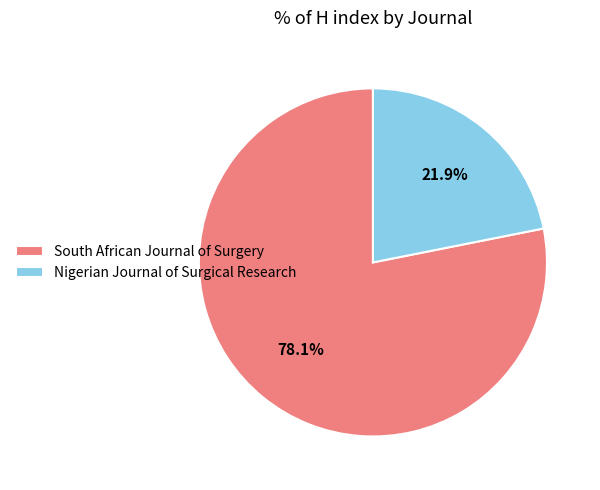

To the nearest percent, what is the combined percentage of South African Journal of Surgery and Nigerian Journal of Surgical Research?

100%